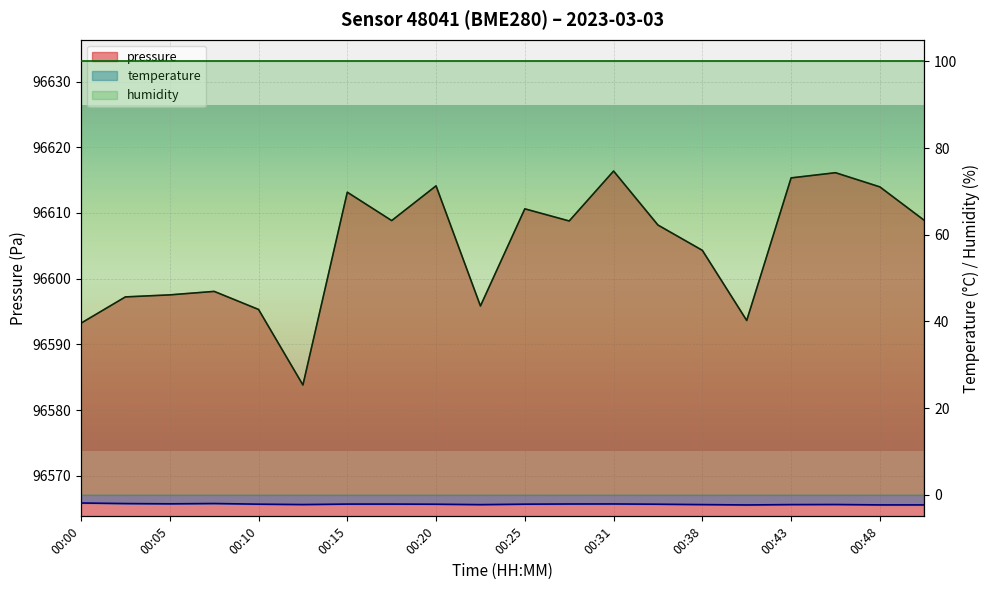

Which series has the largest range (max minus min)?

pressure